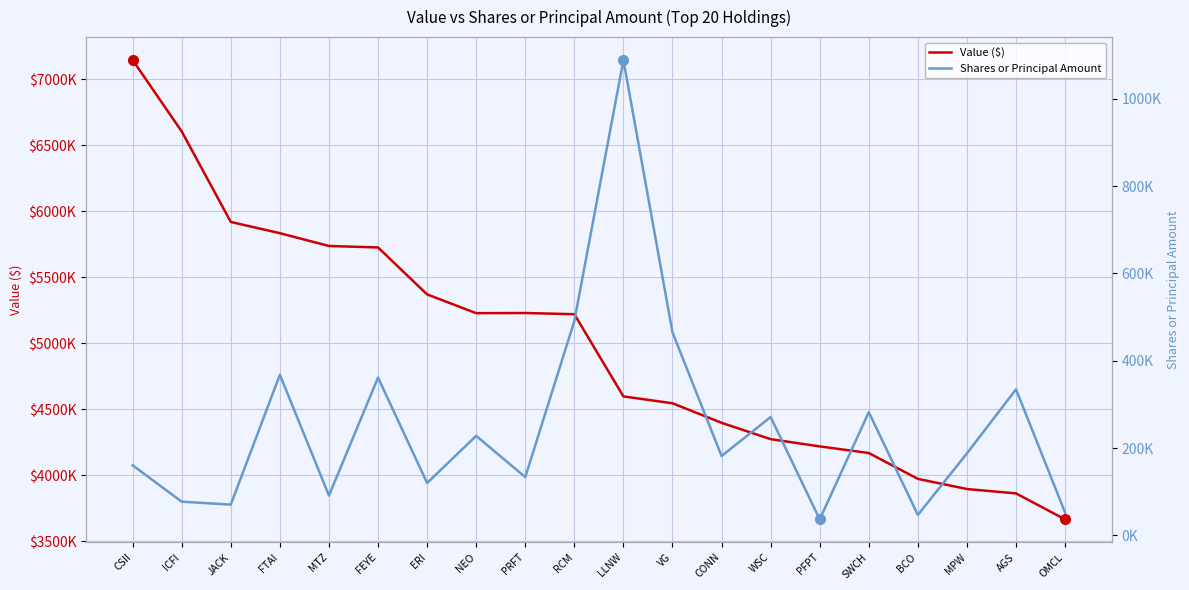

True or false: Value ($) and Shares or Principal Amount intersect in this chart.

False